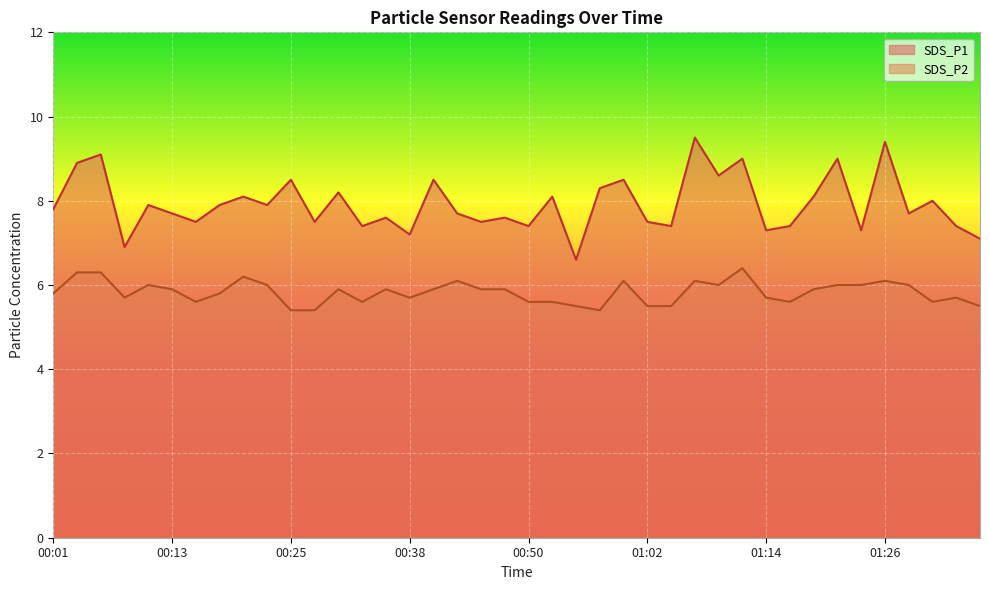

List the series in order of their overall mean, highest first.

SDS_P1, SDS_P2